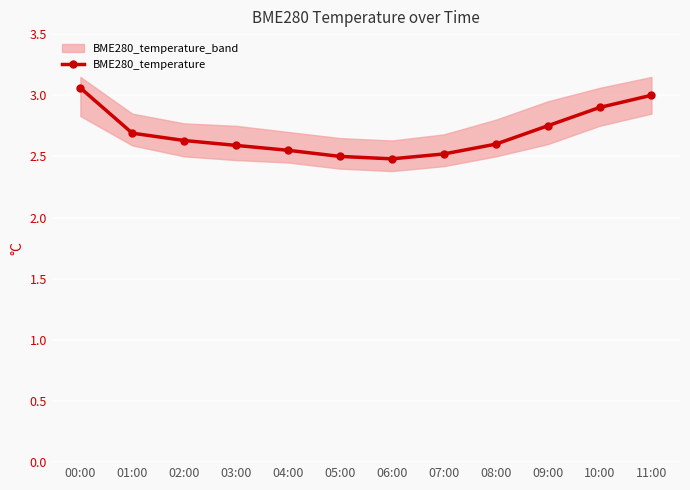

List the labels in order of value, largest first.

00:00, 11:00, 10:00, 09:00, 01:00, 02:00, 08:00, 03:00, 04:00, 07:00, 05:00, 06:00